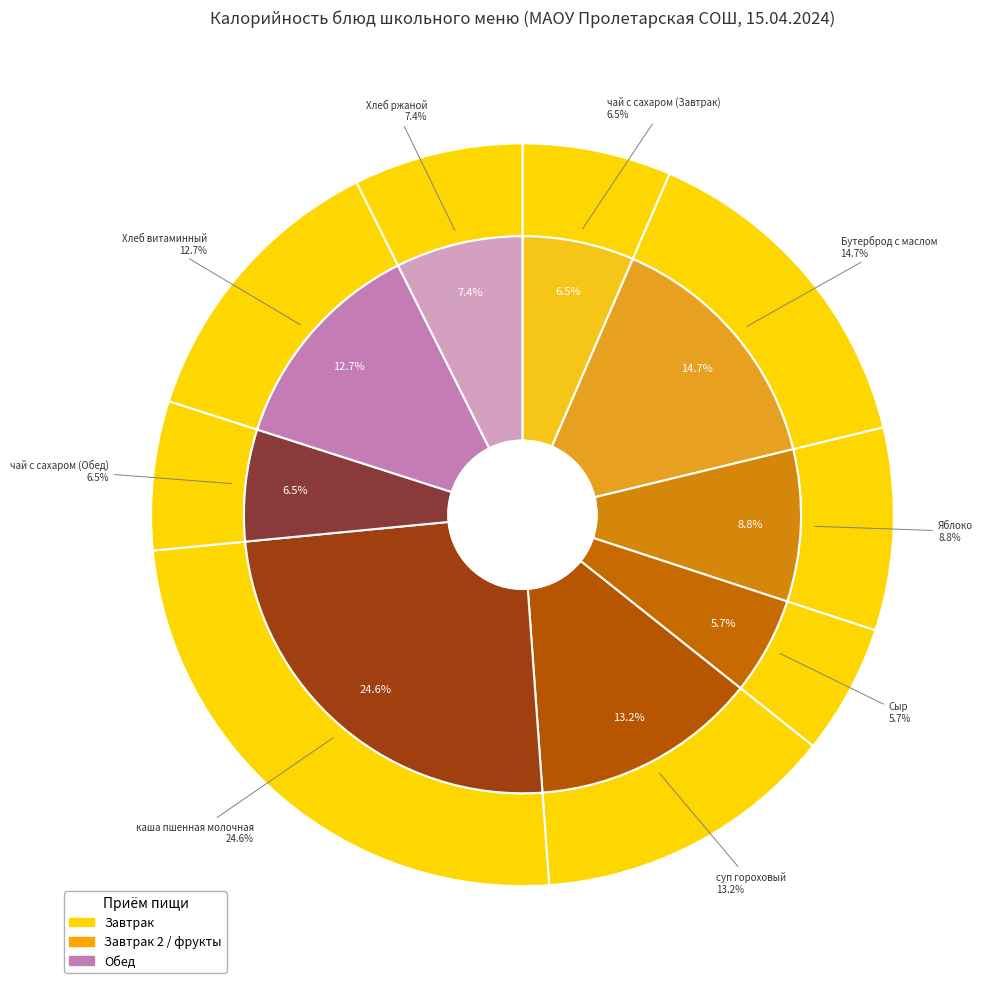

Does Сыр represent more than half of the total?

No